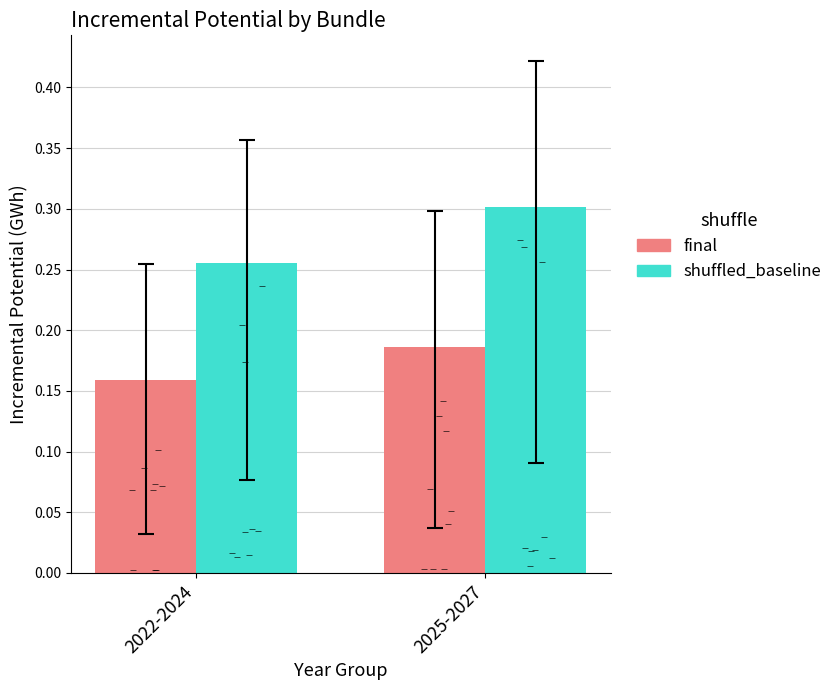

What are all the series names shown in the legend?

final, shuffled_baseline